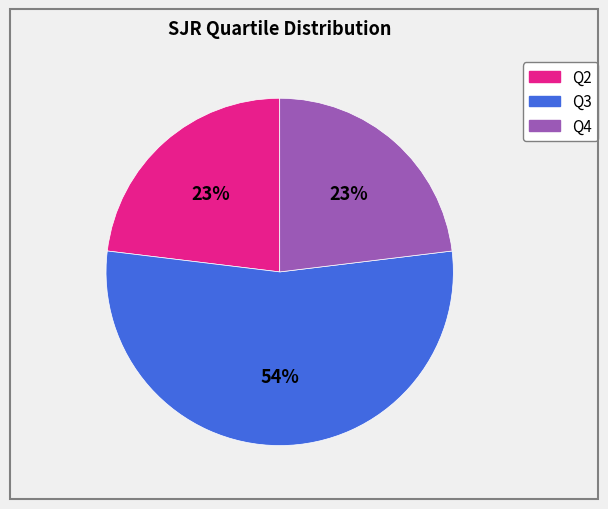

Which slice is the largest?

Q3